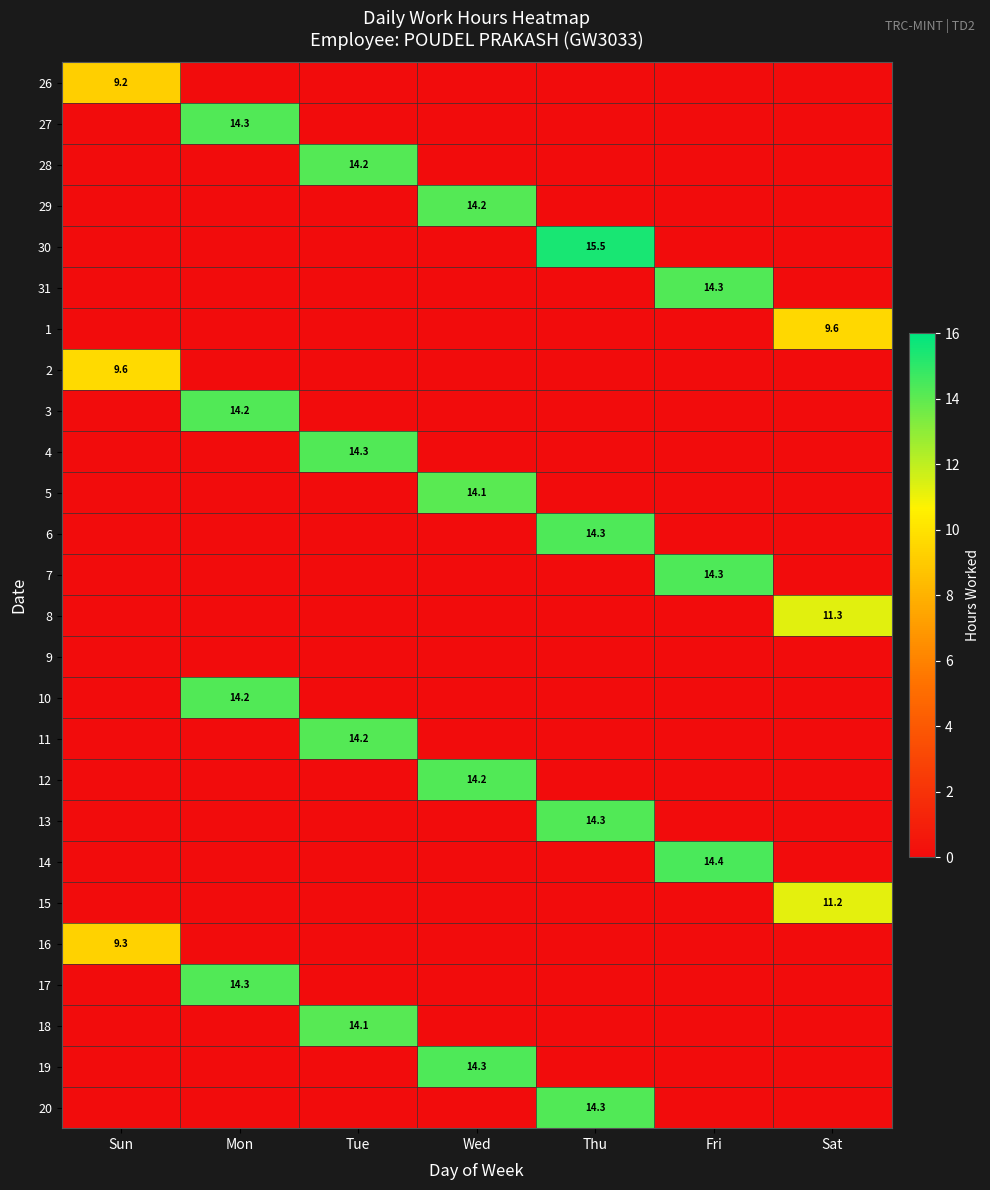

Is it true that 28 equals 14.2 at Tue?

True